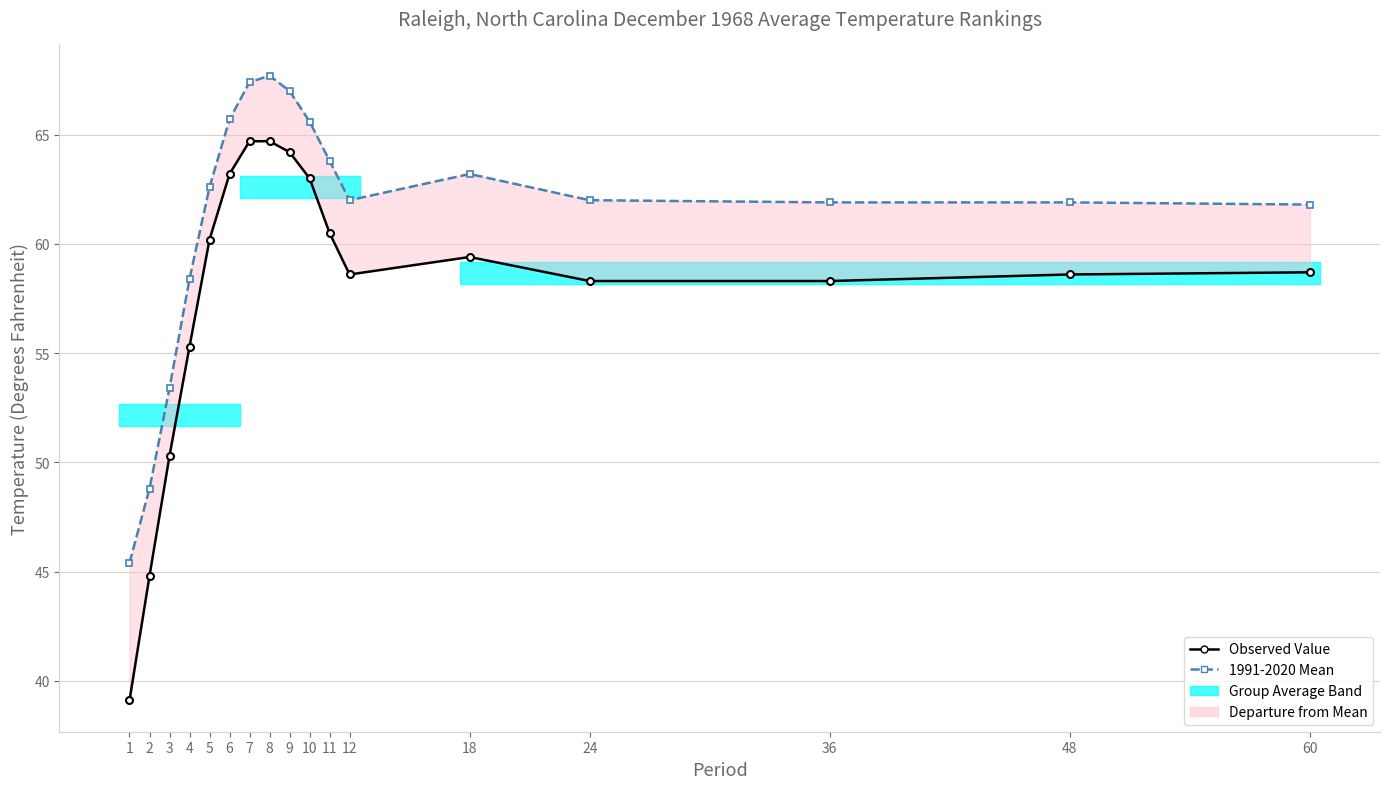

Is the value of 1991-2020 Mean at 3 greater than the value of Observed Value at 10?

No